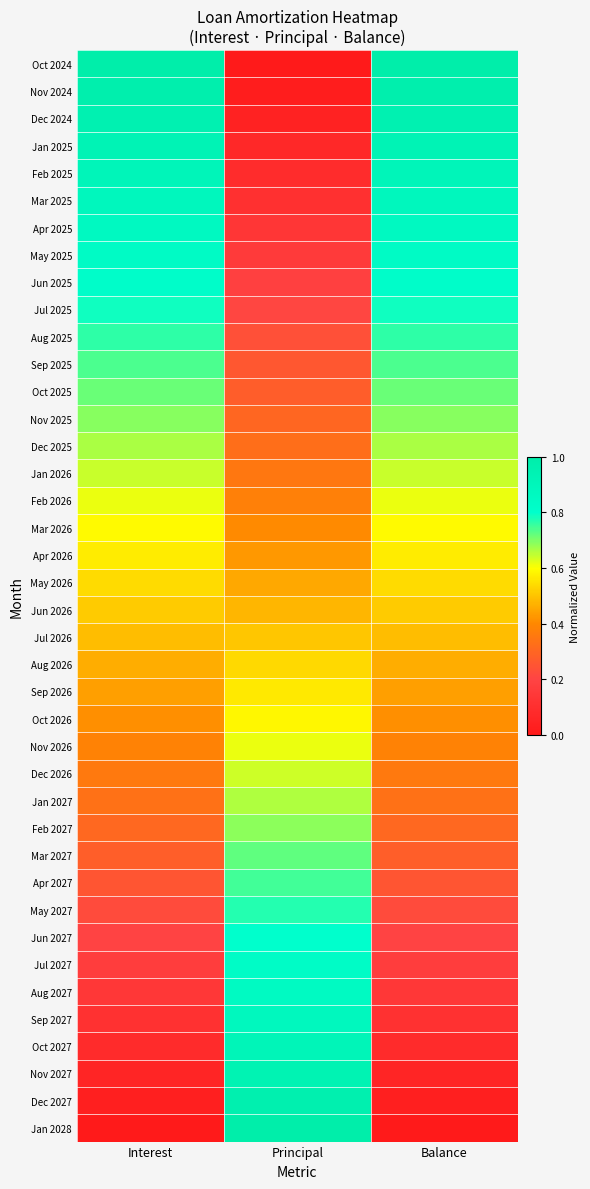

Which has a higher value, Principal or Balance?

Balance